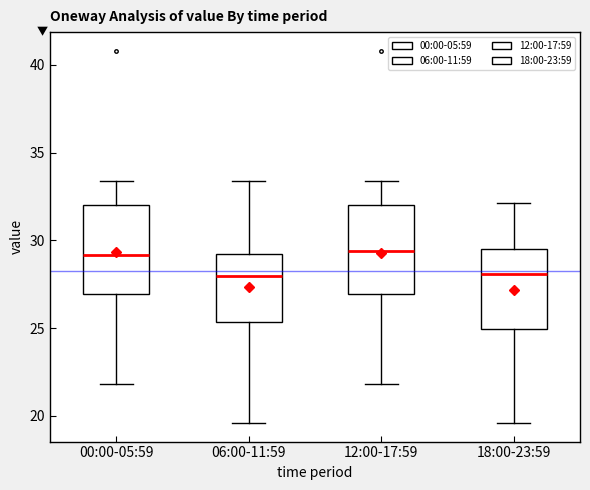

Where does the upper whisker of the box for 12:00-17:59 end on the y-axis? The values are not printed on the chart, so give them approximately, as read against the axis.

33.5